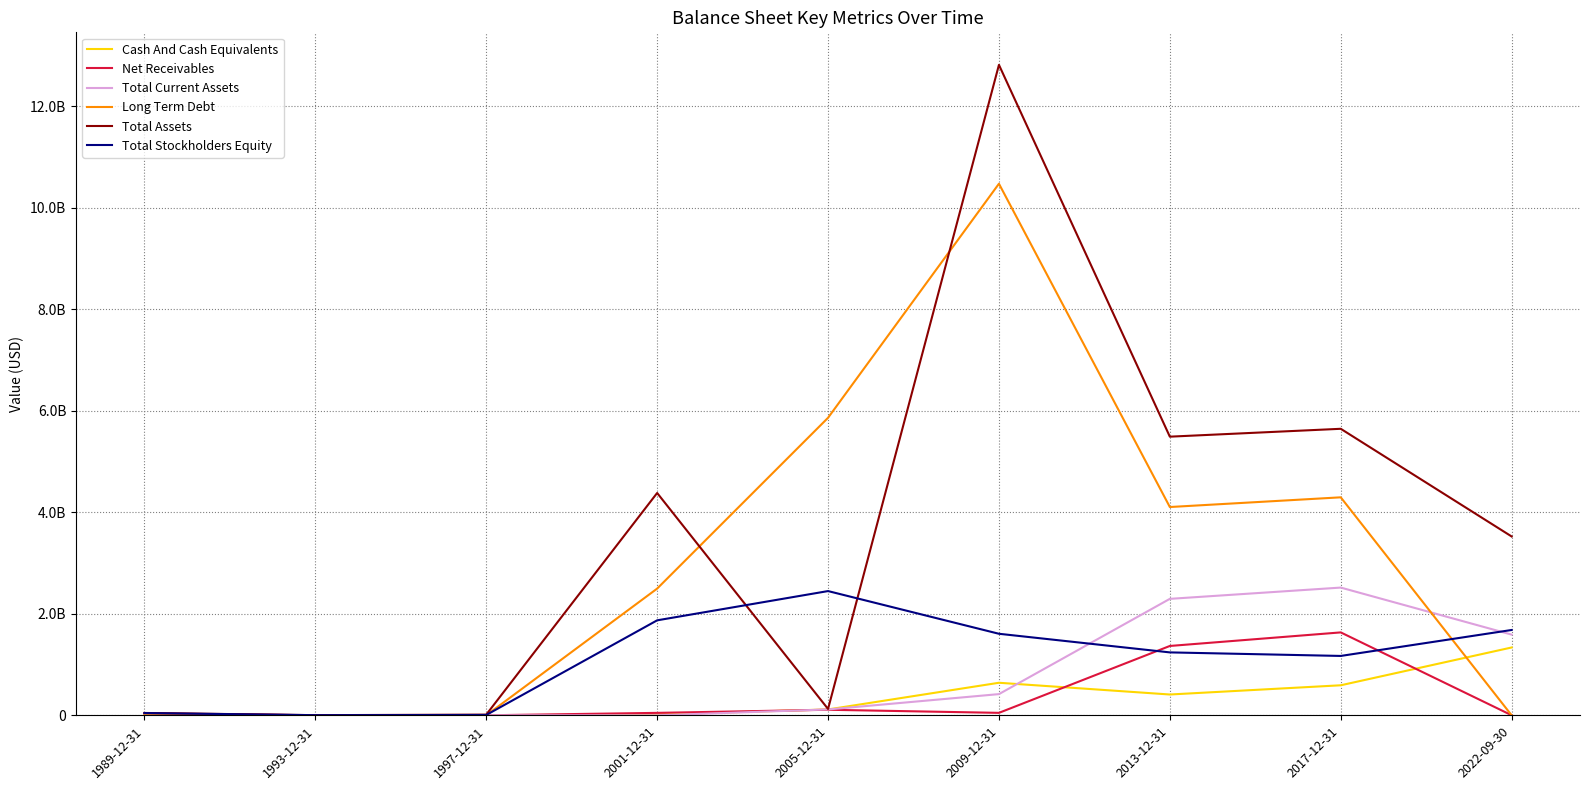

What are all the series names shown in the legend?

Cash And Cash Equivalents, Net Receivables, Total Current Assets, Long Term Debt, Total Assets, Total Stockholders Equity